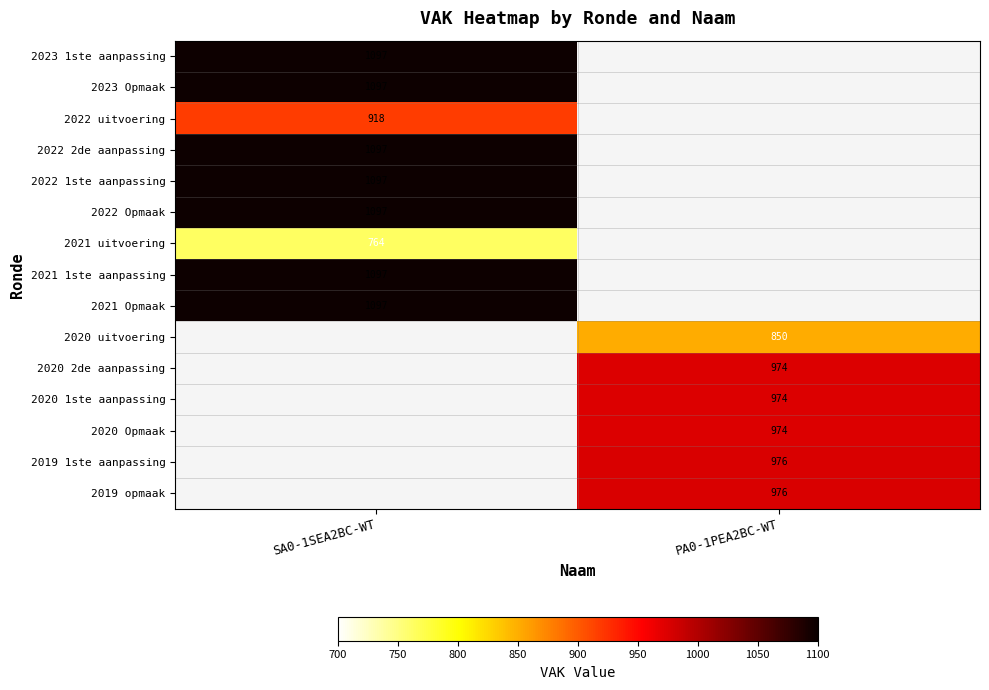

The value of 2022 uitvoering at SA0-1SEA2BC-WT is 1404. True or false?

False